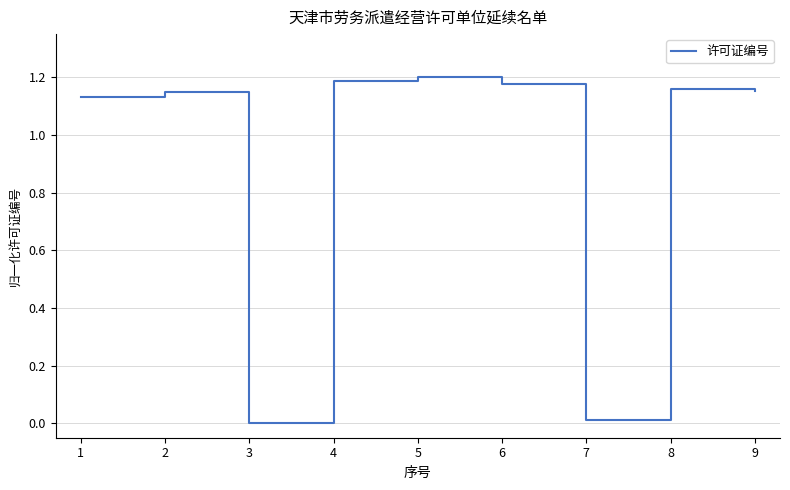

How many values are between 1 and 2?

7